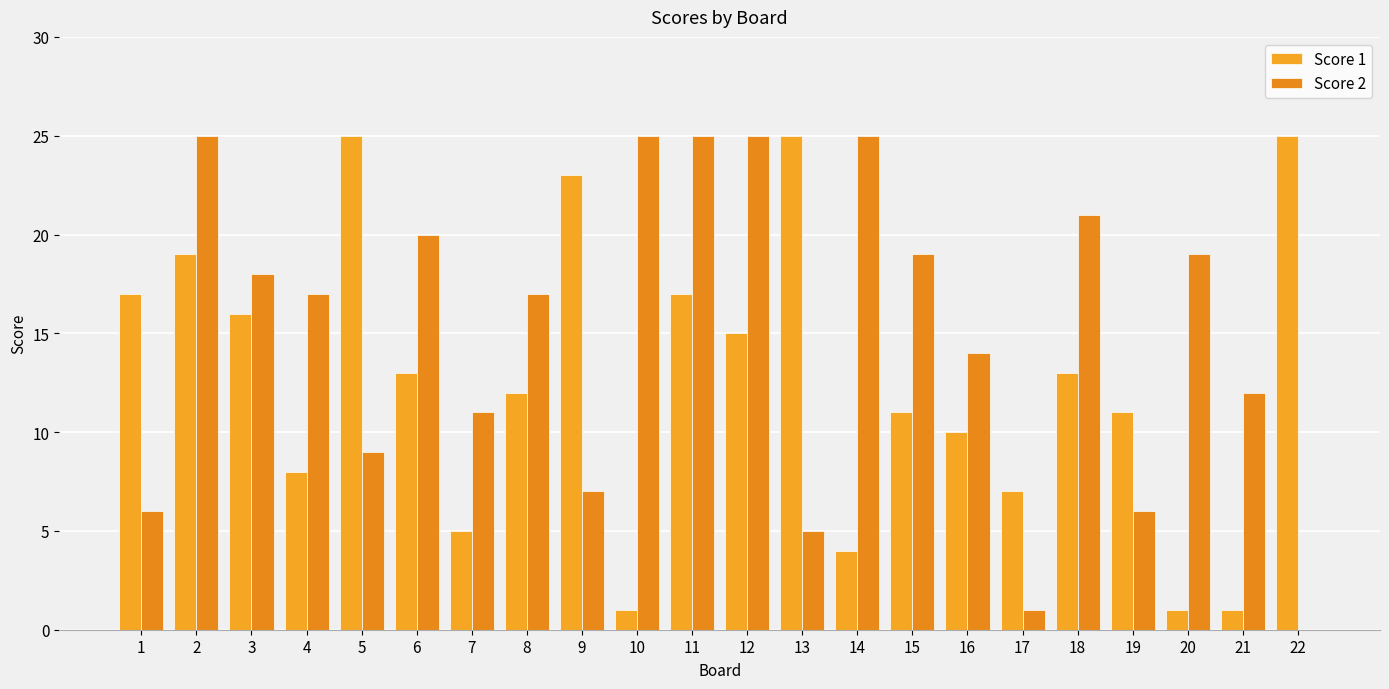

How many categories are shown in the chart?

22